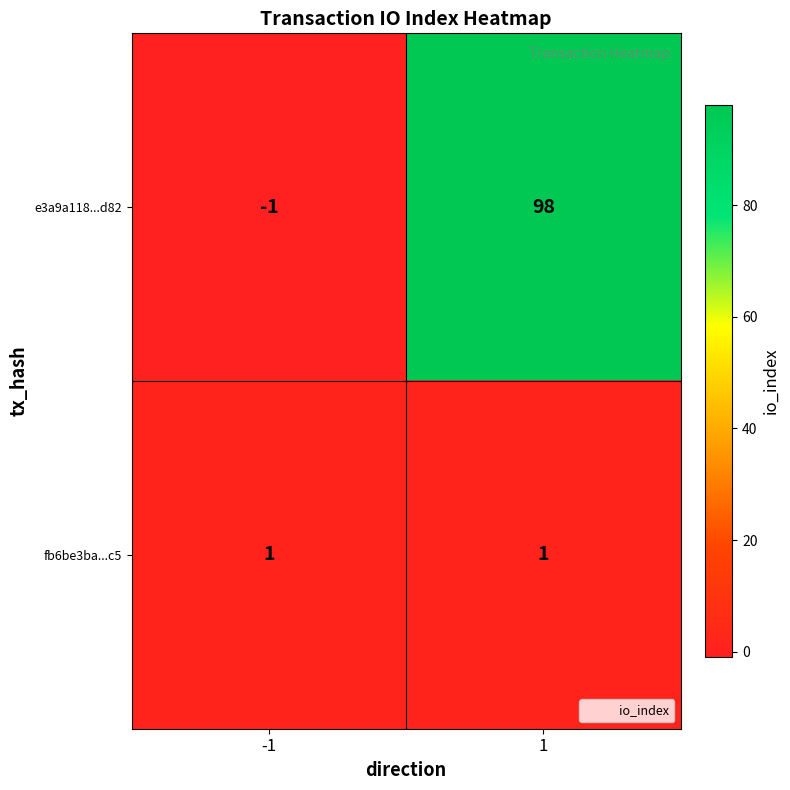

What is the difference between the highest and lowest values at -1?

2